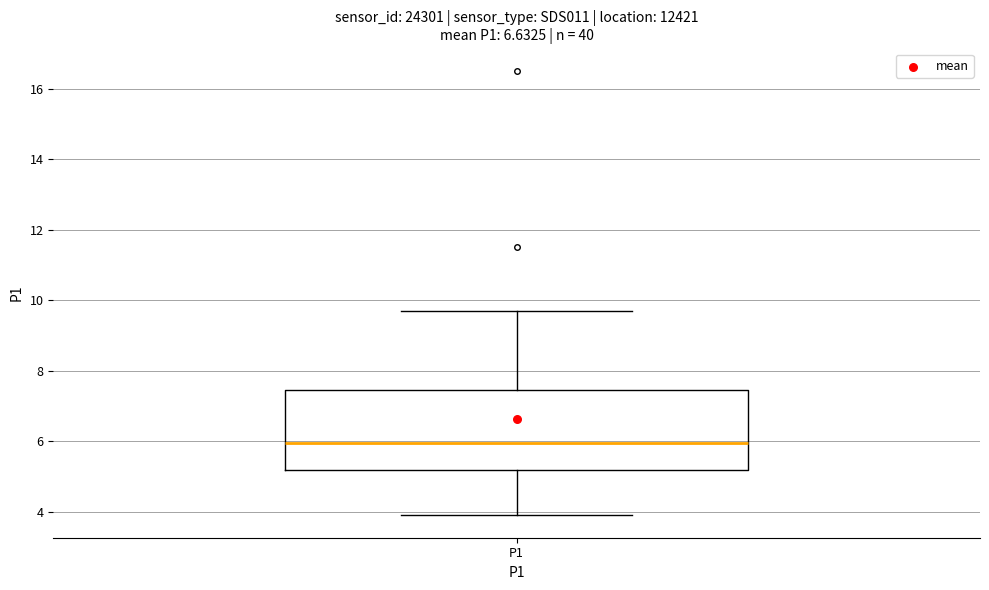

Read this box plot against the y-axis: the position of the median line, the range covered by the box, and the ends of both whiskers. The values are not printed on the chart, so give them approximately, as read against the axis.

median 6.0, box 5.2 to 7.4, whiskers 4.0 to 9.8